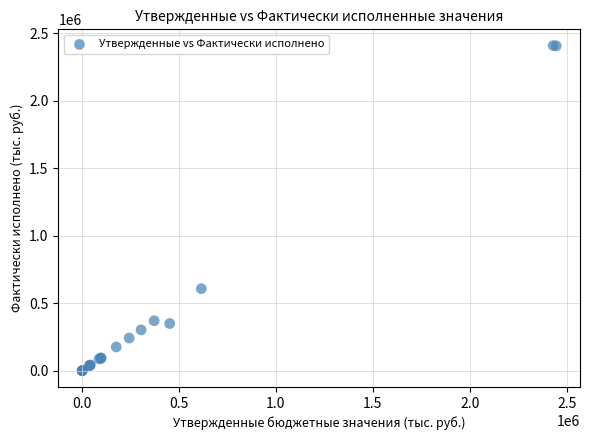

What Y value in the scatter plot is closest to 1203741?

608053.2